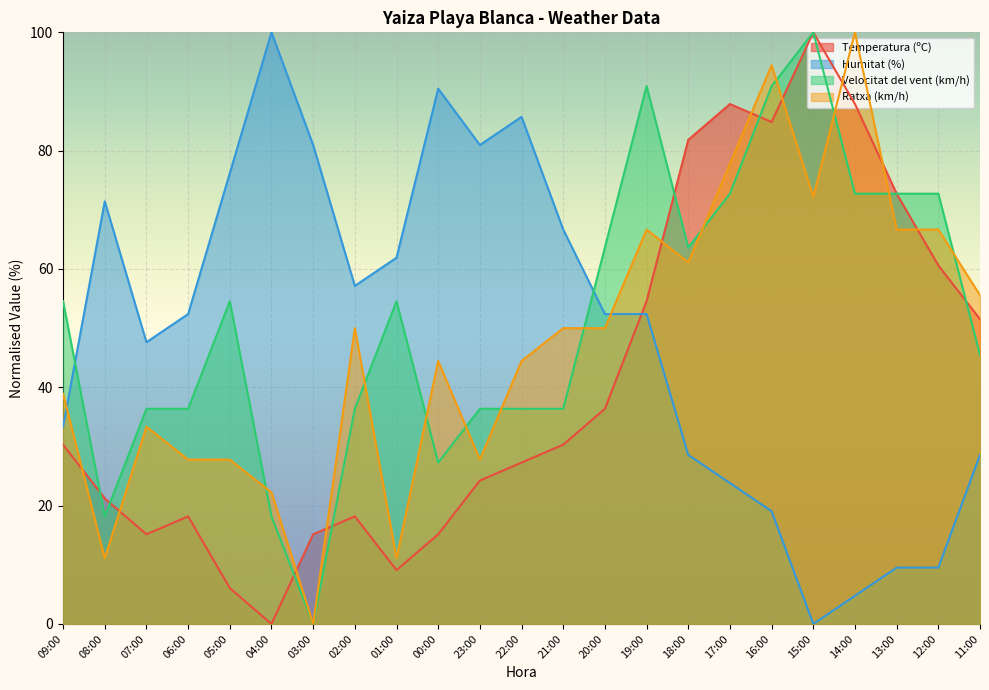

List the series in order of their peak value, lowest first.

Temperatura (ºC), Humitat (%), Velocitat del vent (km/h), Ratxa (km/h)